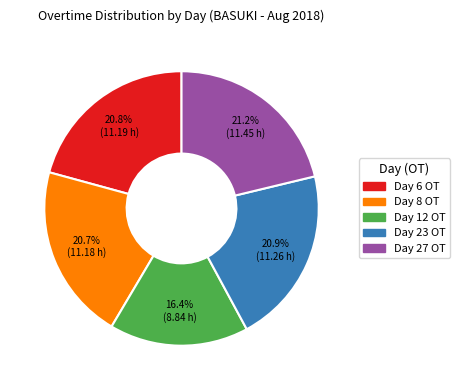

How many slices are in this pie chart?

5